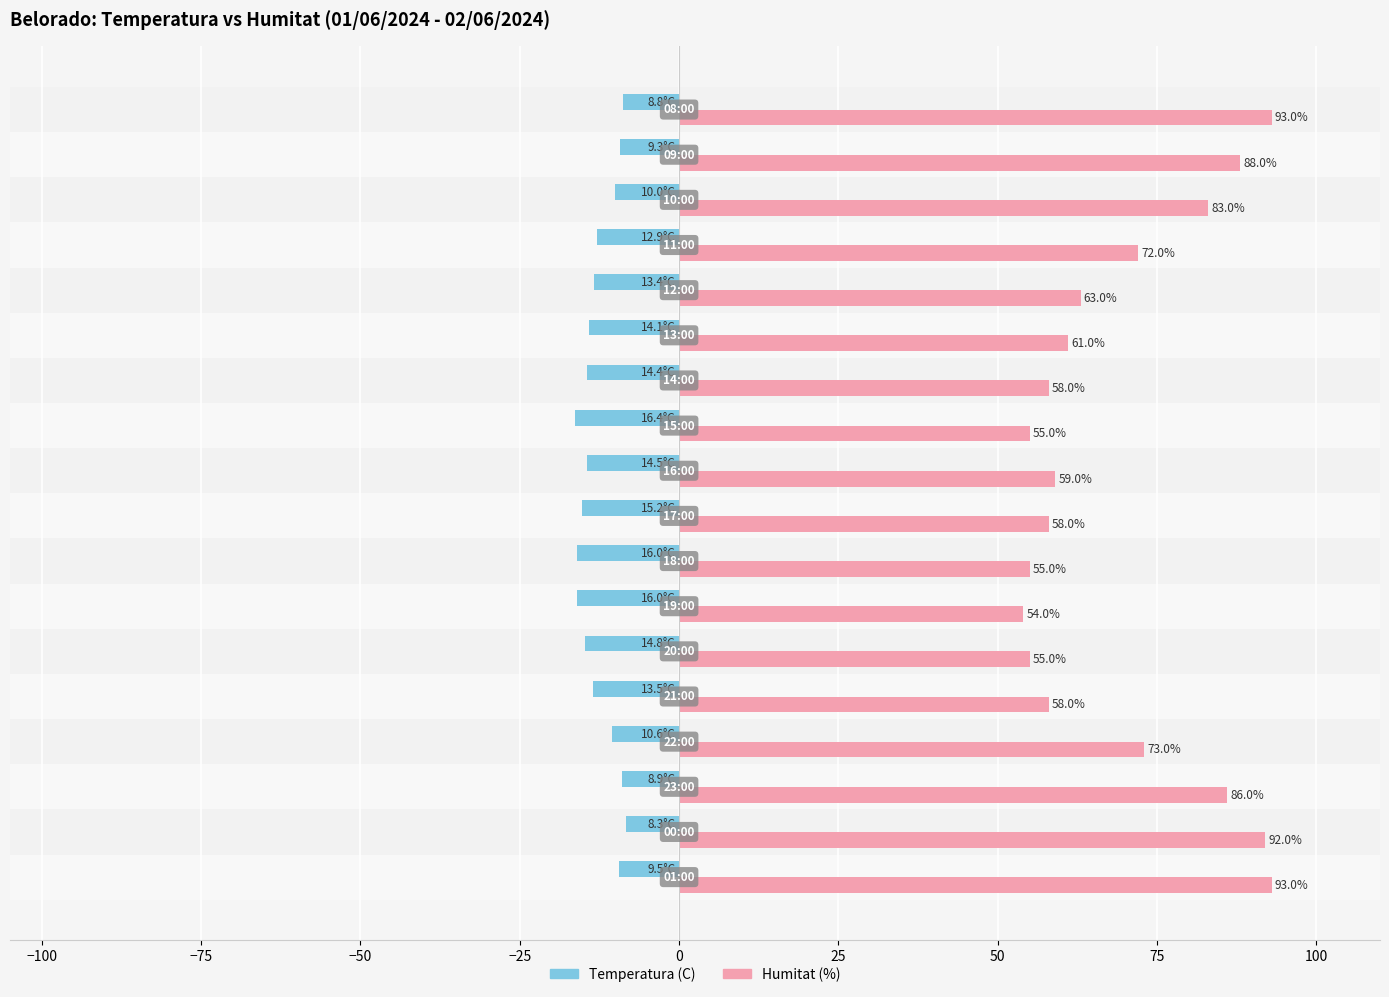

List the series in order of their peak value, highest first.

Humitat (%), Temperatura (C)